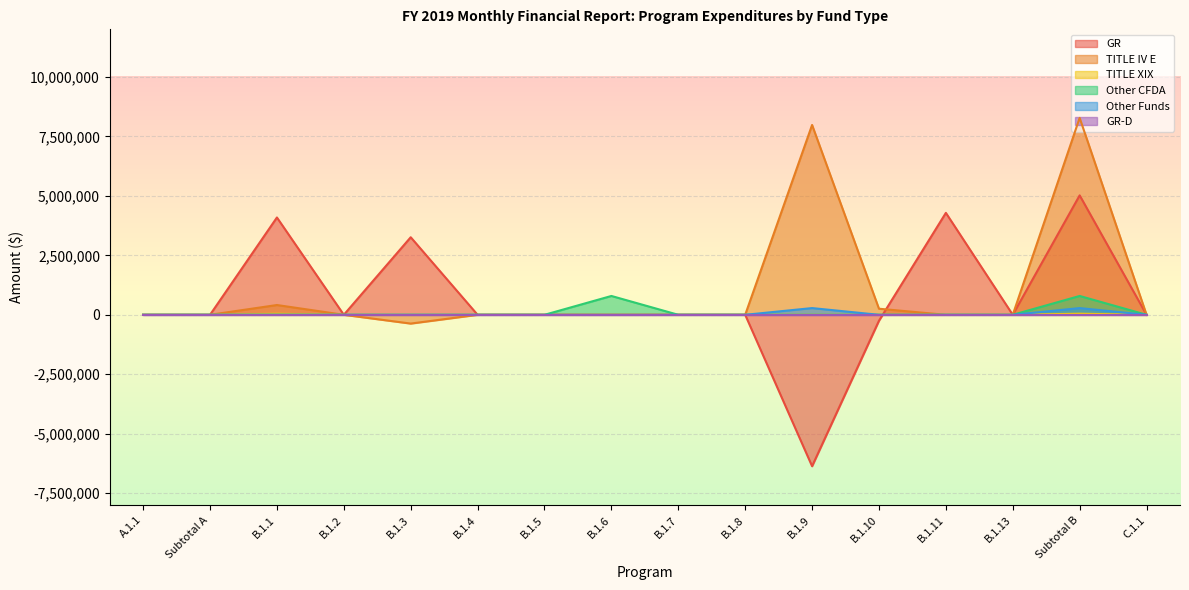

True or false: GR has a value of -3553019 at Subtotal A.

False